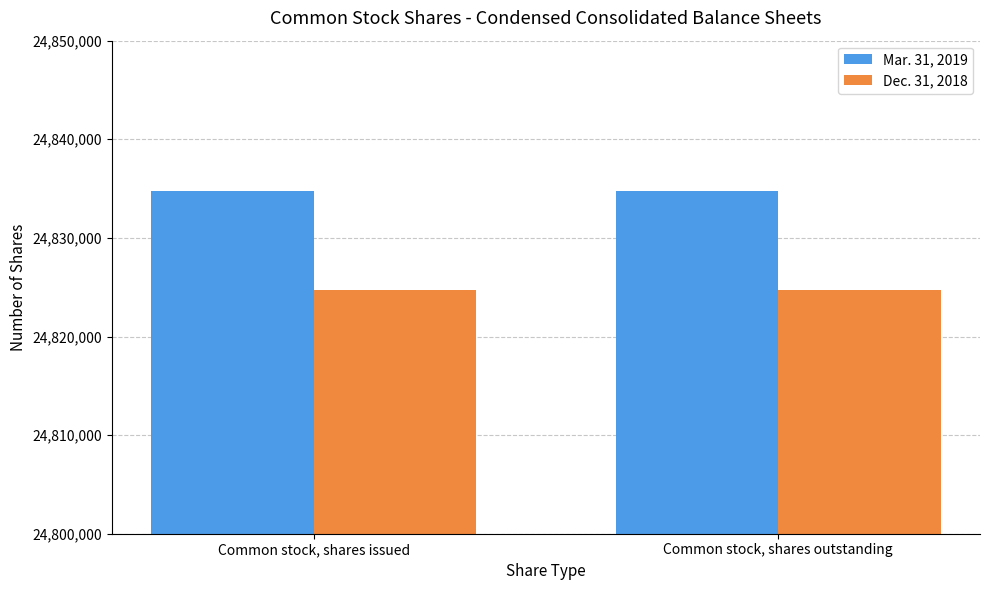

At Common stock, shares issued, list the series in order from largest to smallest.

Mar. 31, 2019, Dec. 31, 2018